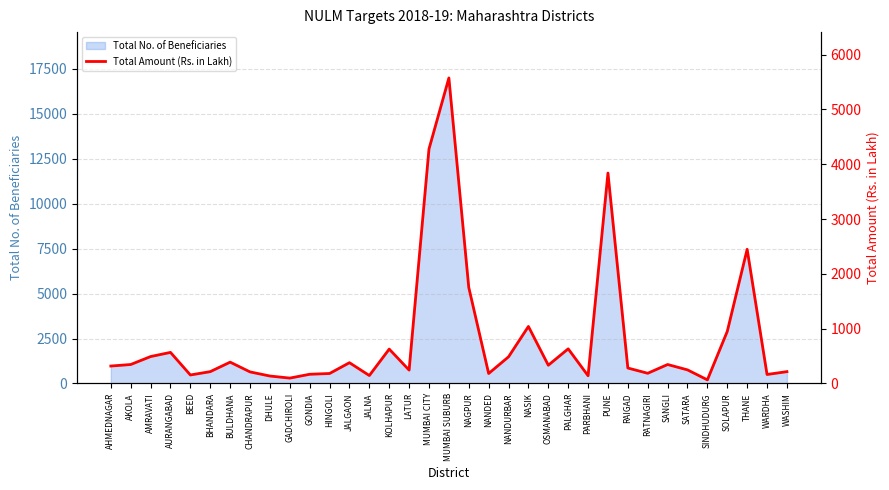

Where is Total No. of Beneficiaries nearest to the value 8593?

THANE